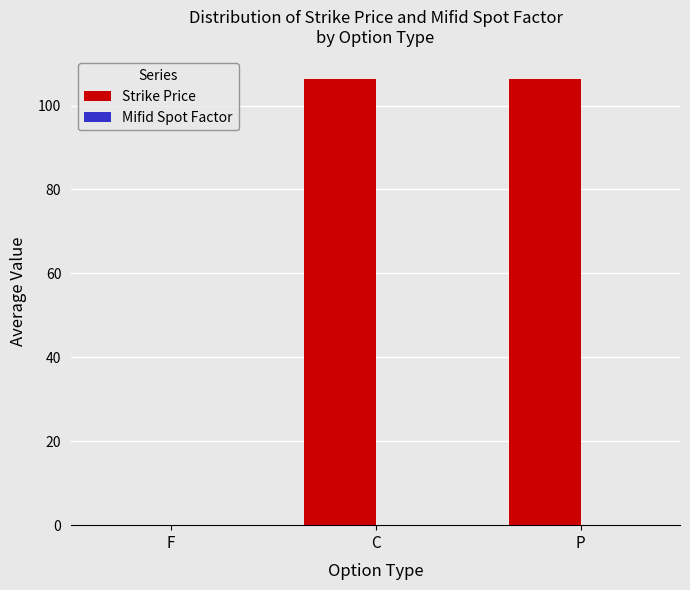

What is the approximate value at C?

106.4